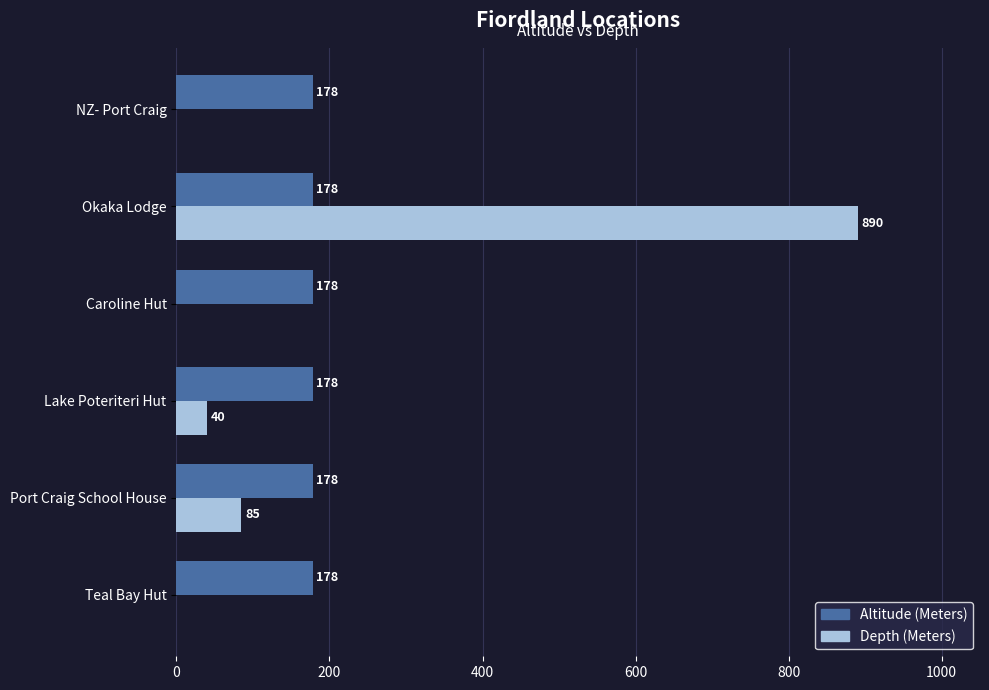

Which label corresponds to the largest value in the chart?

Okaka Lodge